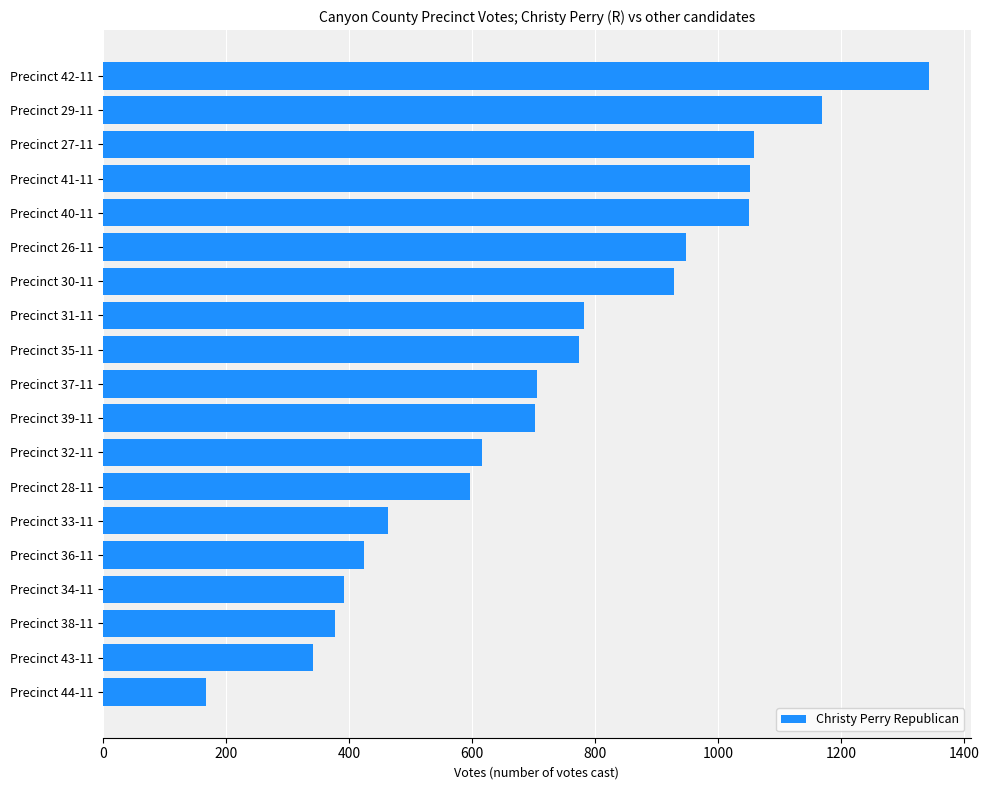

Which label corresponds to the smallest value in the chart?

Precinct 44-11